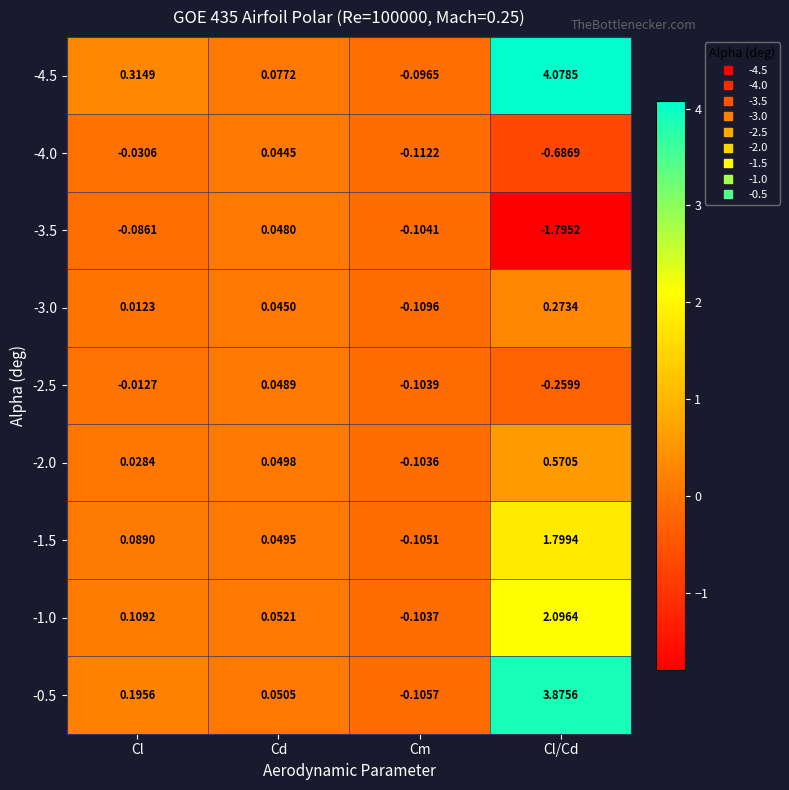

Count the number of data series in this chart.

9